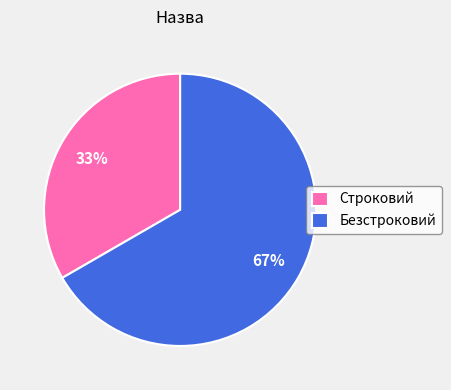

To the nearest percent, what portion does Строковий represent?

33%